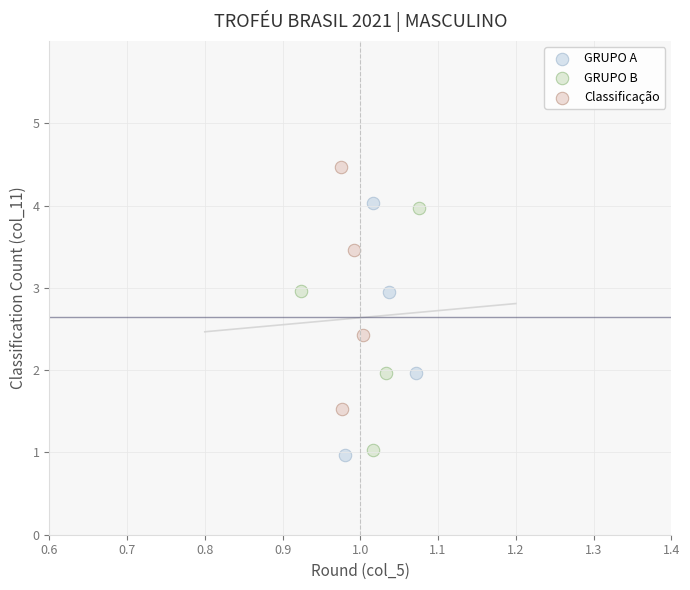

Which series has the largest Y range (max minus min)?

GRUPO A